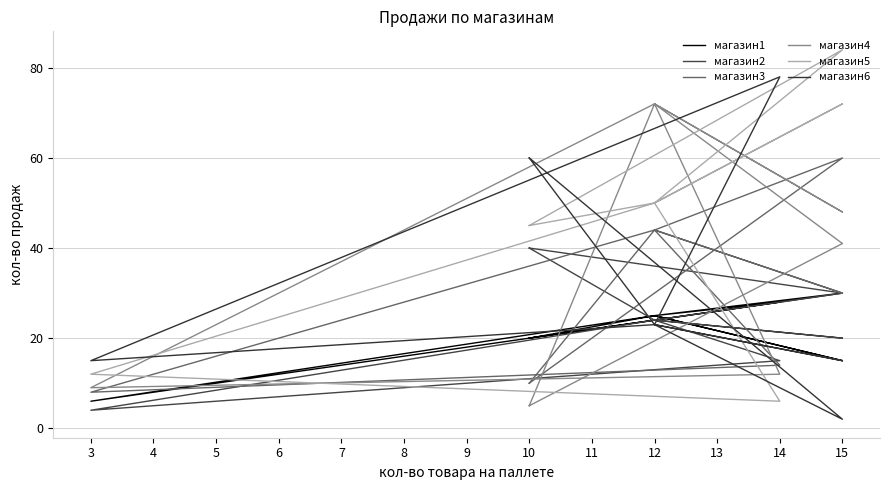

True or false: магазин5 and магазин3 cross at least once.

True